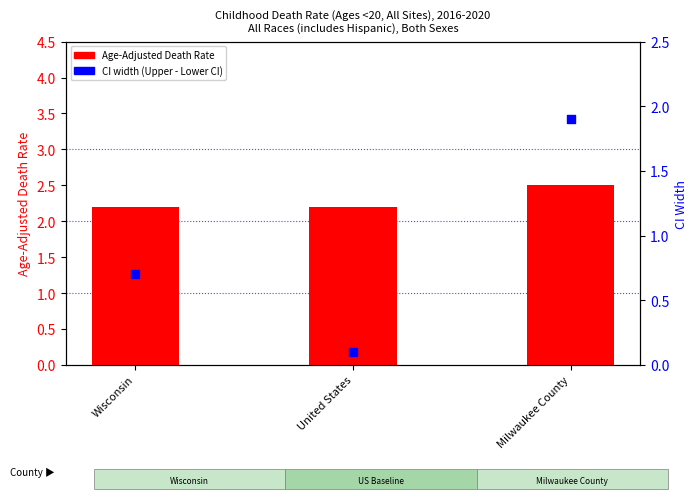

What is the total value across all series at Wisconsin?

2.9